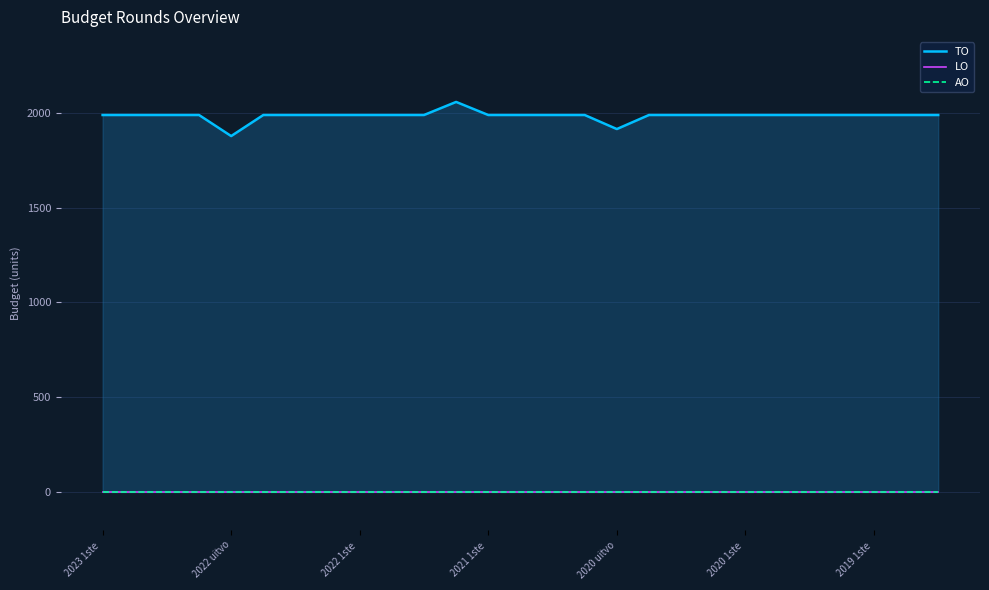

Reading left to right, list all the values displayed in this chart.

TO: 1988	1988	1988	1988	1877	1988	1988	1988	1988	1988	1988	2057	1988	1988	1988	1988	1914	1988	1988	1988	1988	1988	1988	1988	1988	1988	1988
LO: 0	0	0	0	0	0	0	0	0	0	0	0	0	0	0	0	0	0	0	0	0	0	0	0	0	0	0
AO: 0	0	0	0	0	0	0	0	0	0	0	0	0	0	0	0	0	0	0	0	0	0	0	0	0	0	0